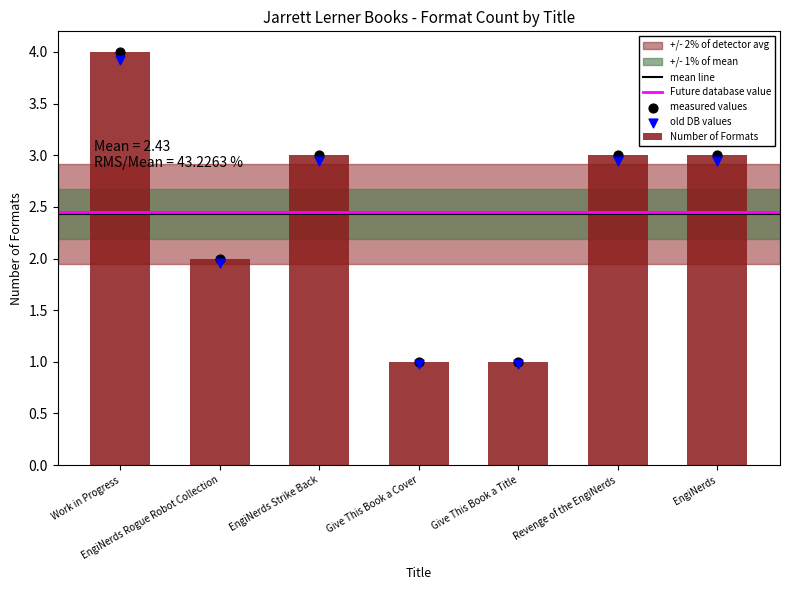

What is the change in value from Work in Progress to EngiNerds Strike Back?

-1